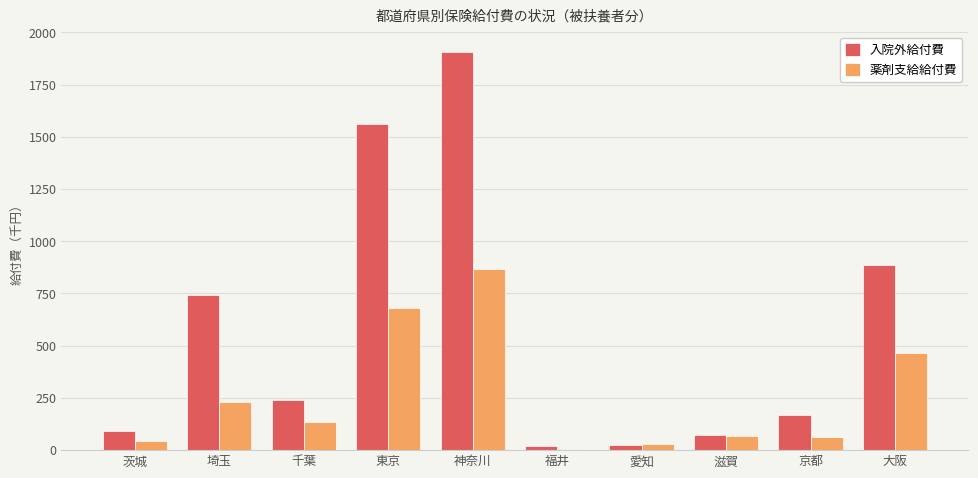

Rank the series by their average value, from lowest to highest.

薬剤支給給付費, 入院外給付費